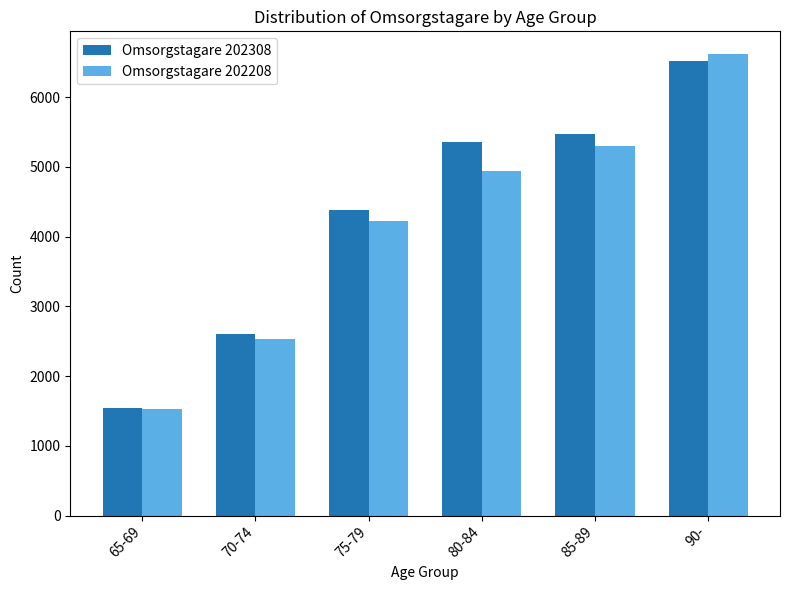

What is the difference between the maximum and minimum values in the Omsorgstagare 202308 series?

4973